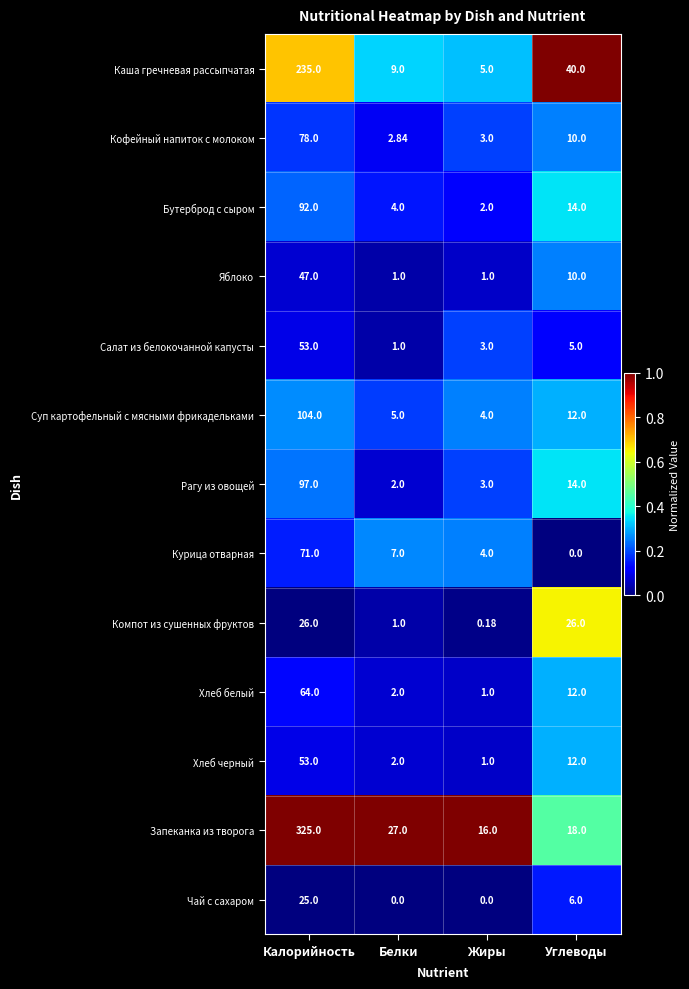

At which label does Курица отварная reach its minimum?

Углеводы